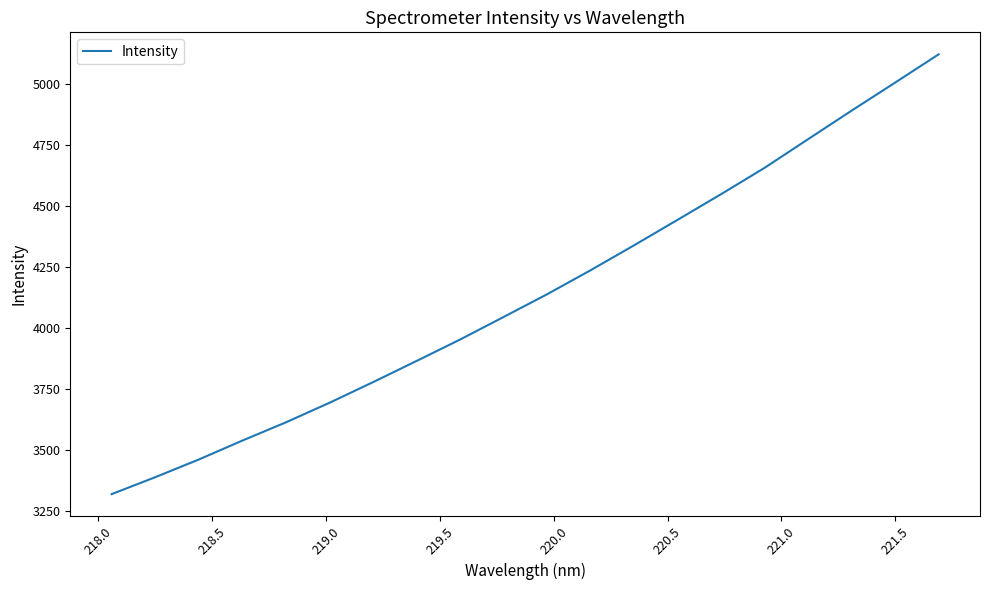

How many lines are shown in the chart?

1